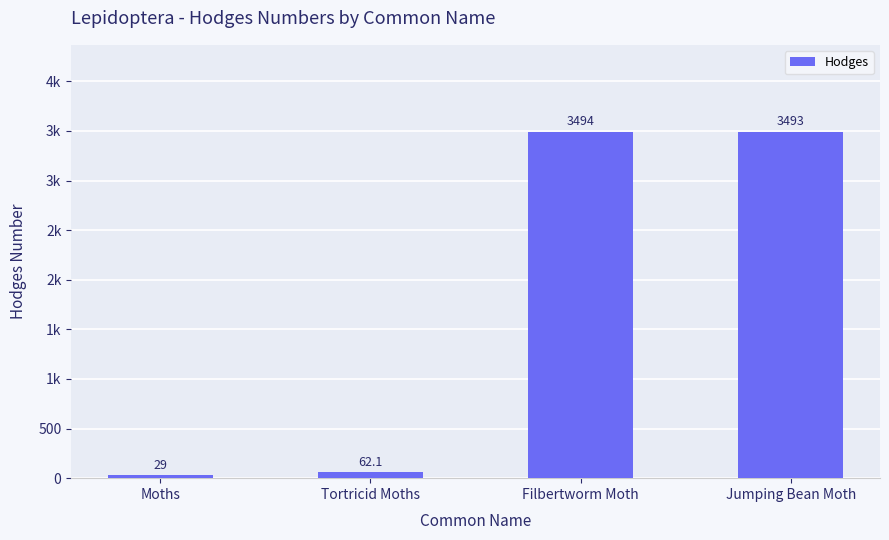

At which label is the value closest to 1761?

Tortricid Moths